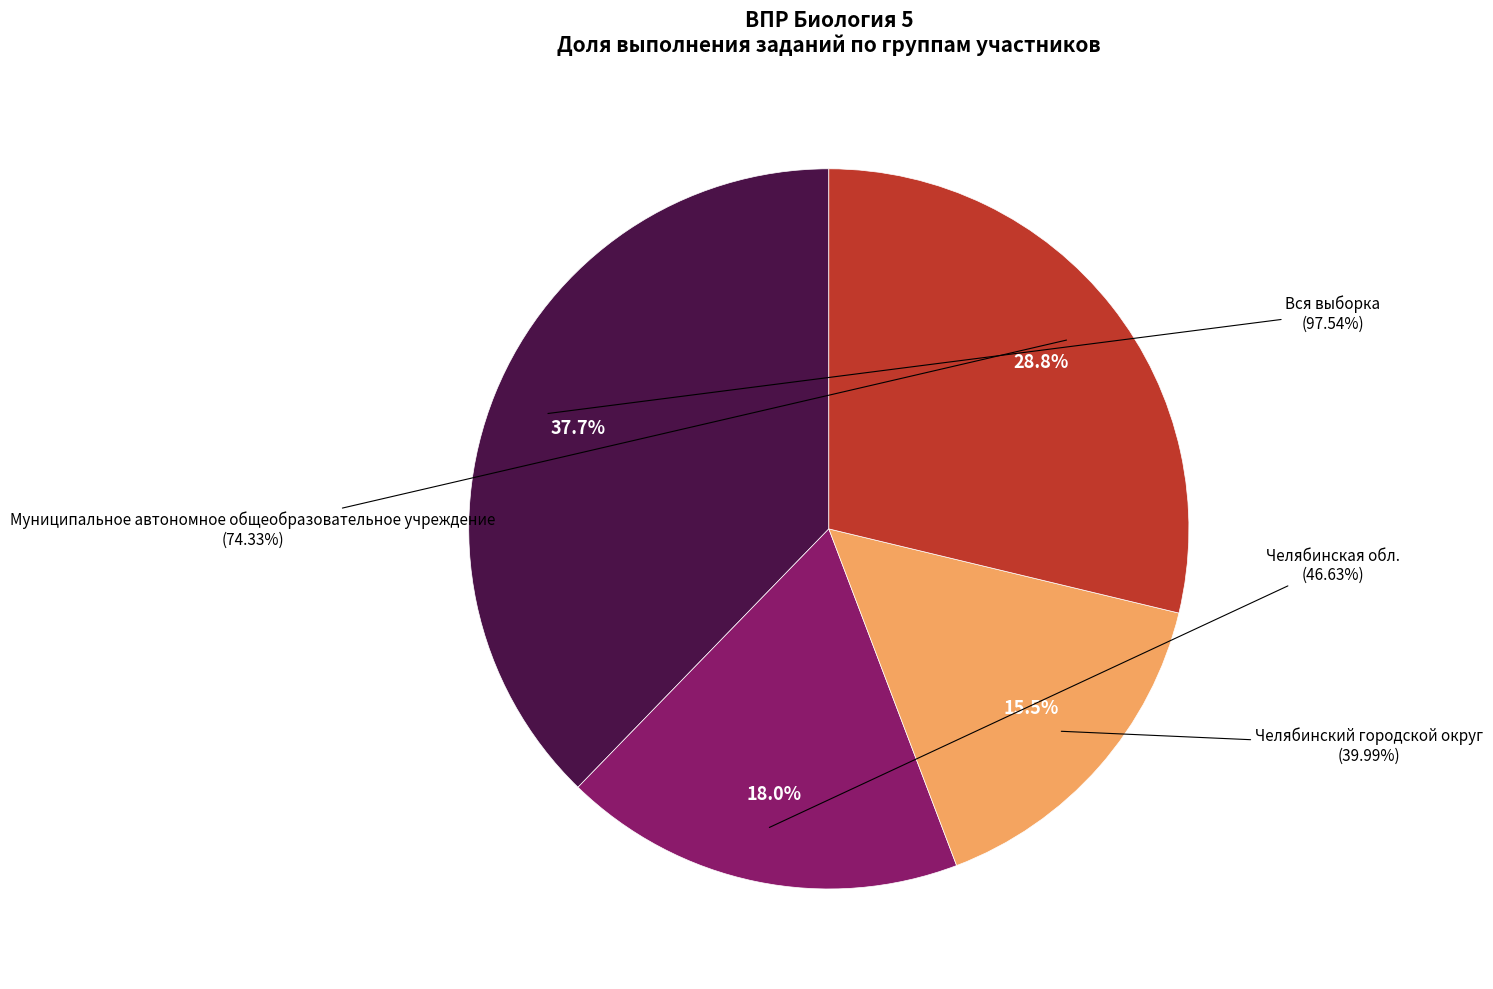

Is the sum of 1.3 and 1.2 greater than half?

No